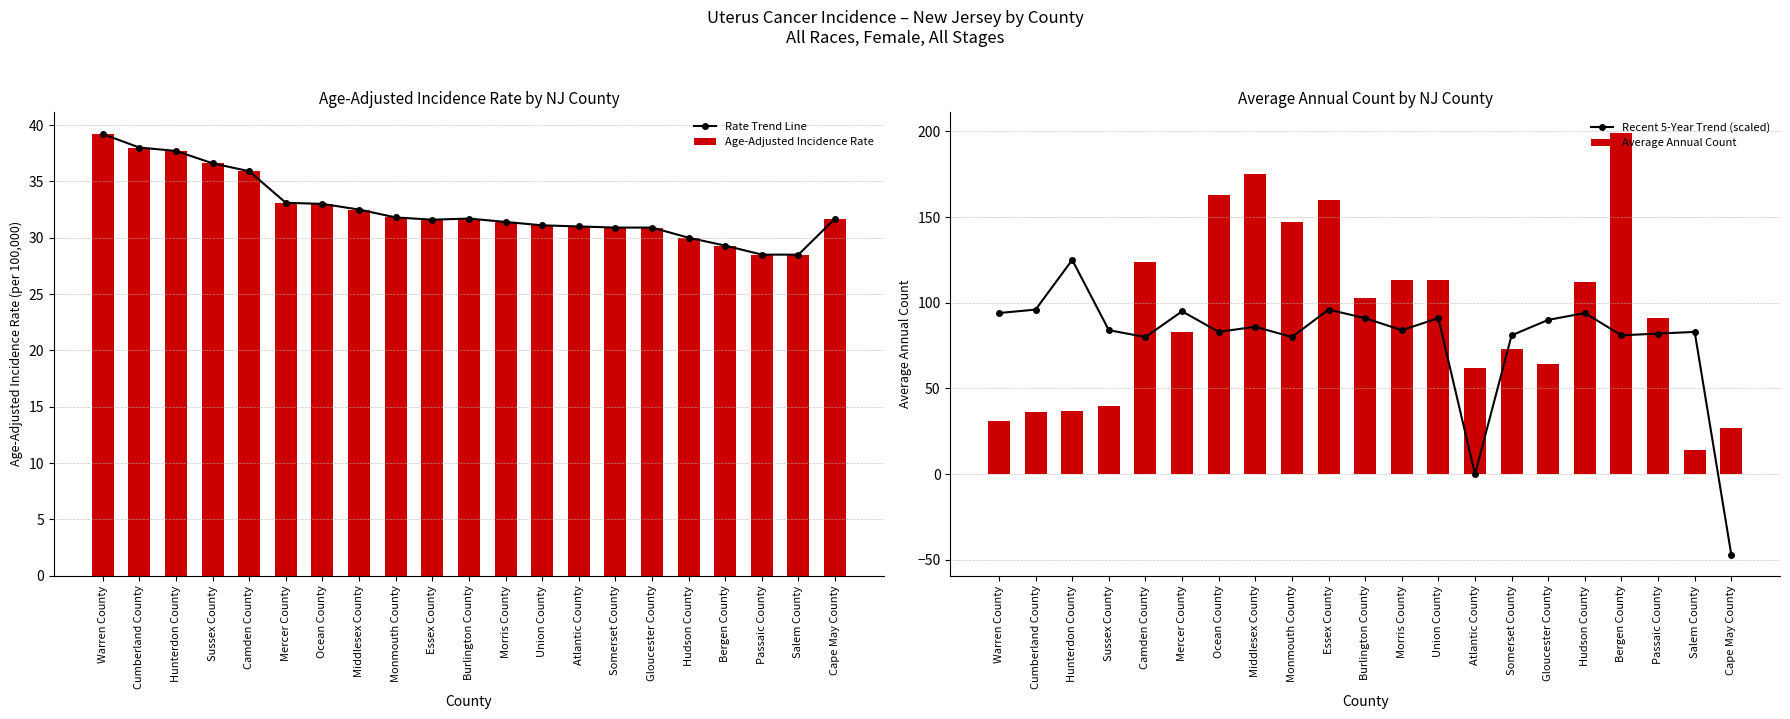

At Sussex County, list the series in order from smallest to largest.

Rate Trend Line, Age-Adjusted Incidence Rate, Average Annual Count, Recent 5-Year Trend (scaled)